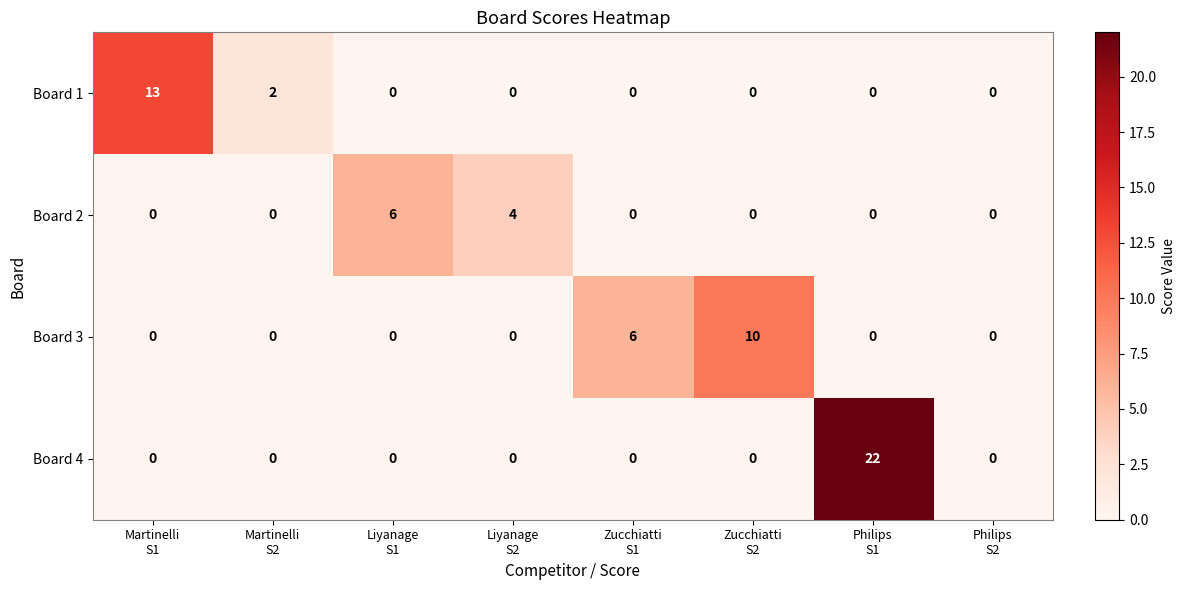

Which series has the largest total across all categories?

Board 4